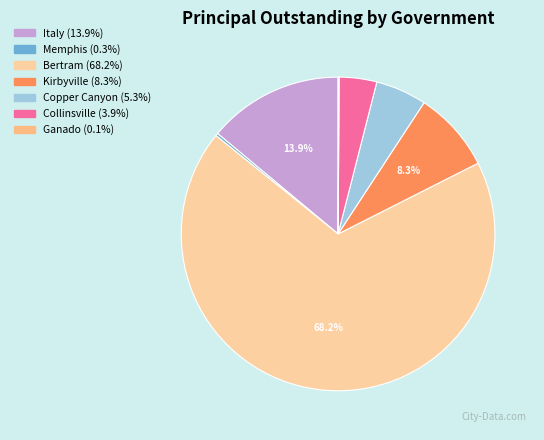

To the nearest percent, what is the difference between the largest and smallest slice percentages?

68%